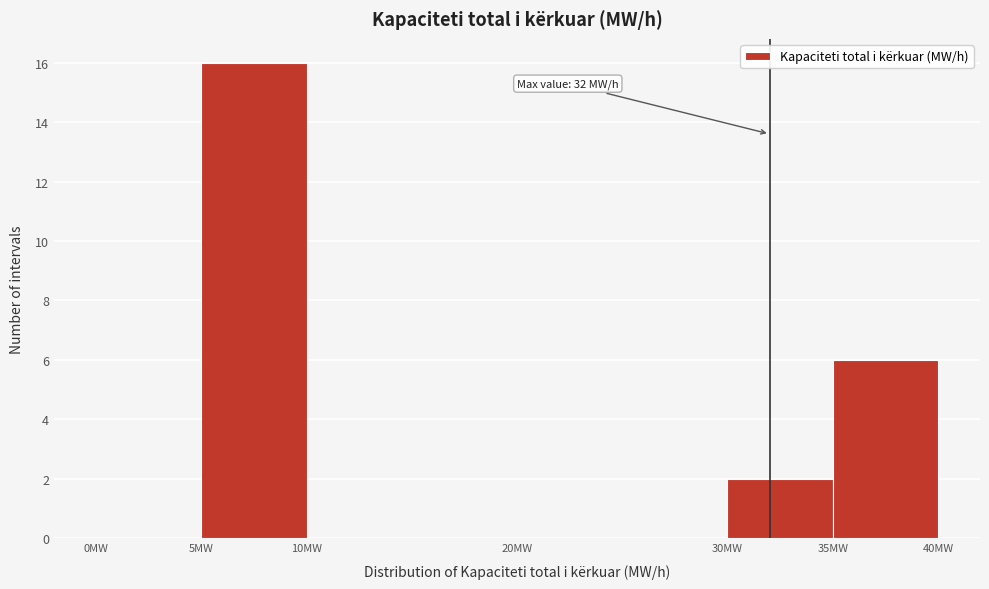

Which range on the x-axis has the tallest bar?

5 to 10